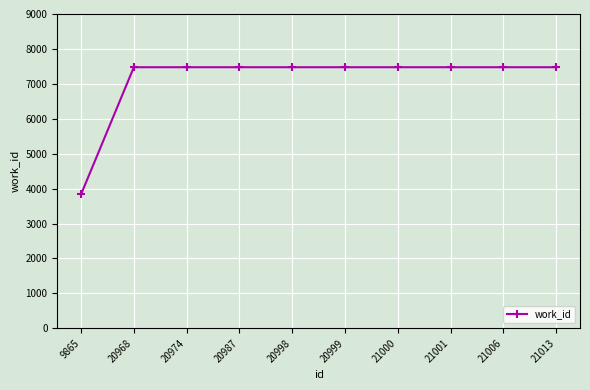

Read the value at 20974, to the nearest 100.

7500